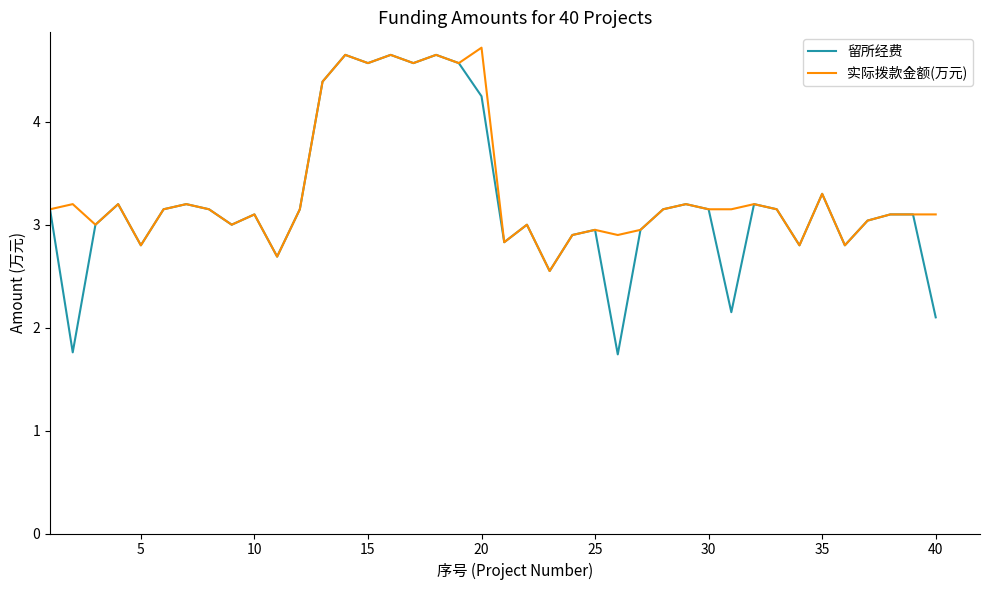

What is the minimum value shown in the chart?

1.7